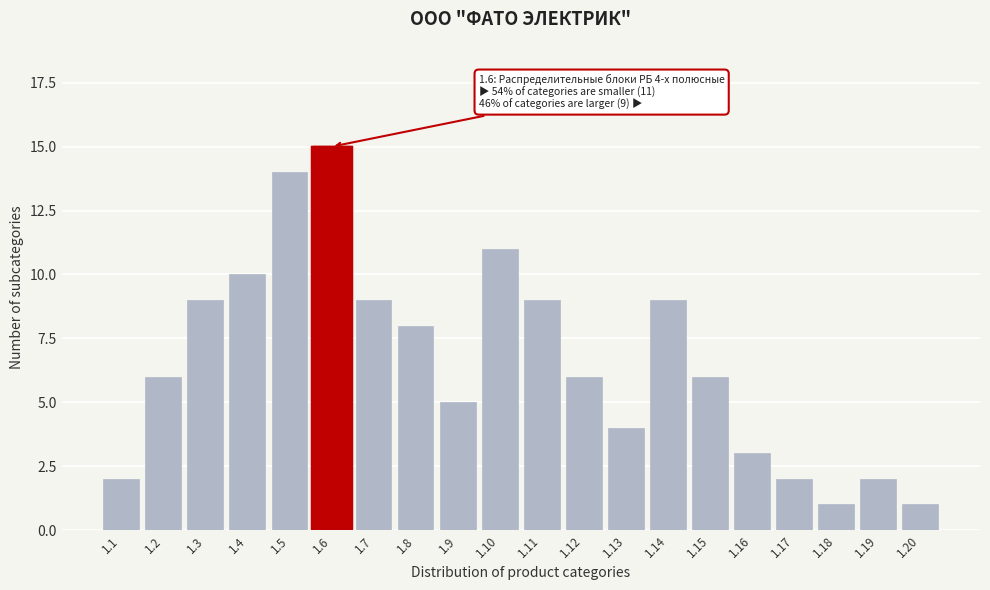

Reading left to right, what are all the values shown in this chart?

2	6	9	10	14	15	9	8	5	11	9	6	4	9	6	3	2	1	2	1